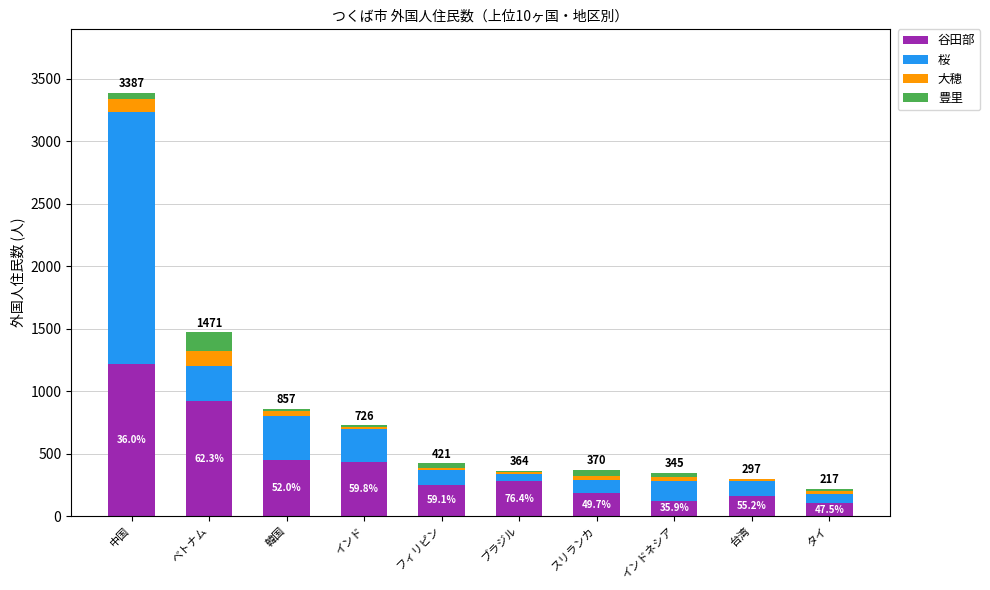

What are all the series names shown in the legend?

谷田部, 桜, 大穂, 豊里